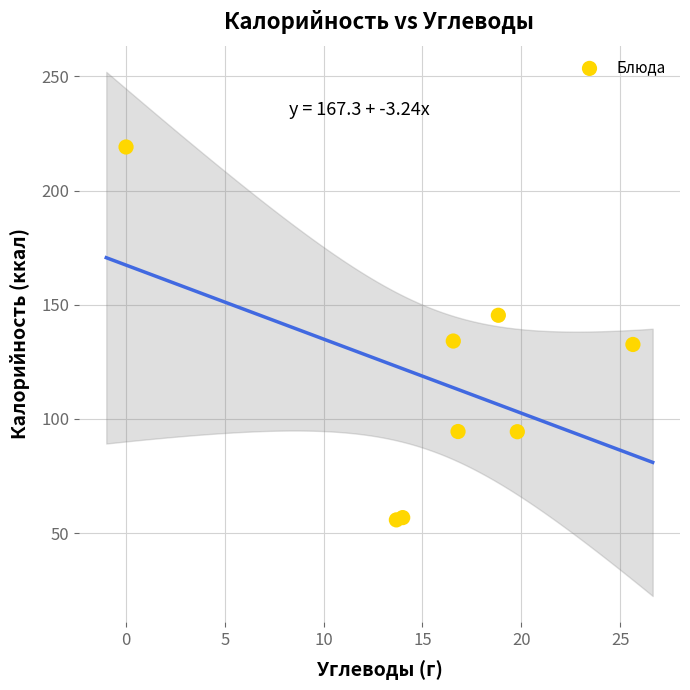

What is the range of X values (max minus min)?

25.6